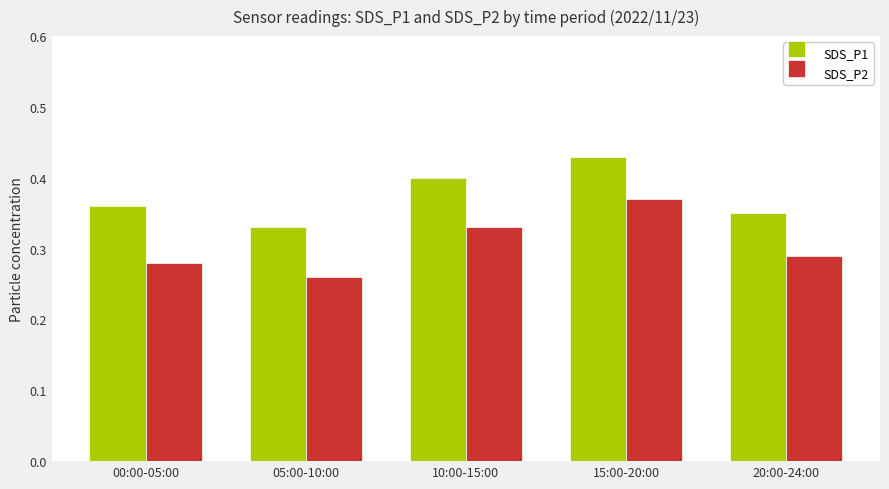

What is the label of the 2nd bar from the right?

15:00-20:00